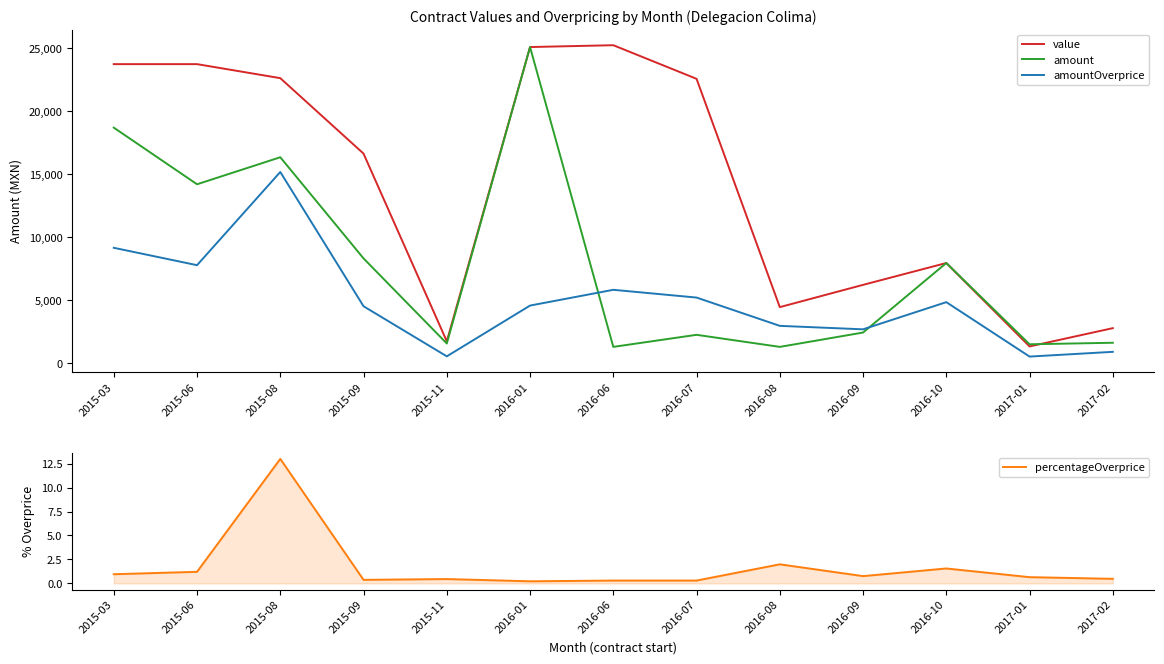

At which category is the sum across all series the highest?

2016-01